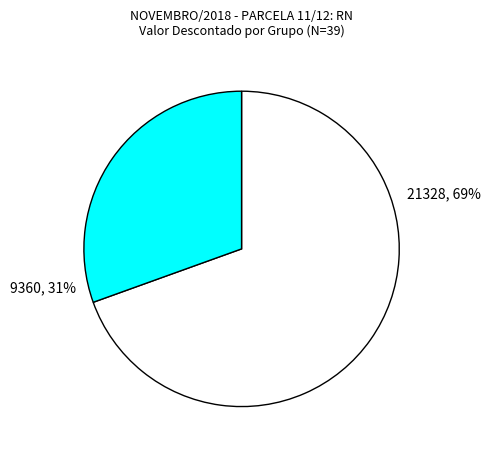

Is there any slice that represents more than half of the pie?

Yes